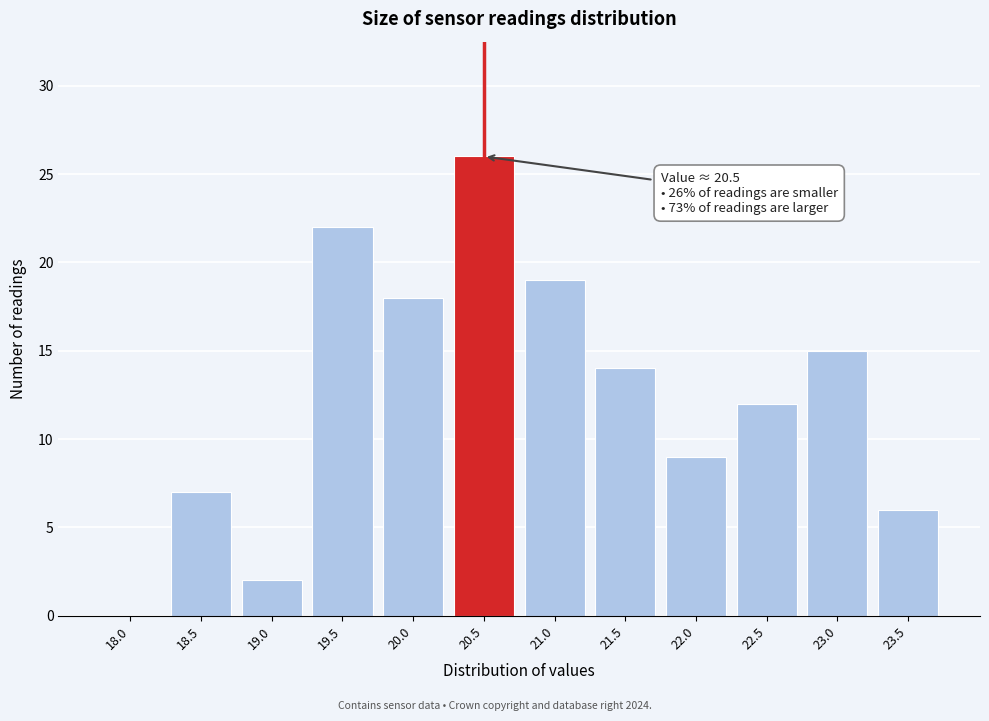

Reading right to left, list all the values displayed in this chart.

23.5=6	23.0=15	22.5=12	22.0=9	21.5=14	21.0=19	20.5=26	20.0=18	19.5=22	19.0=2	18.5=7	18.0=0